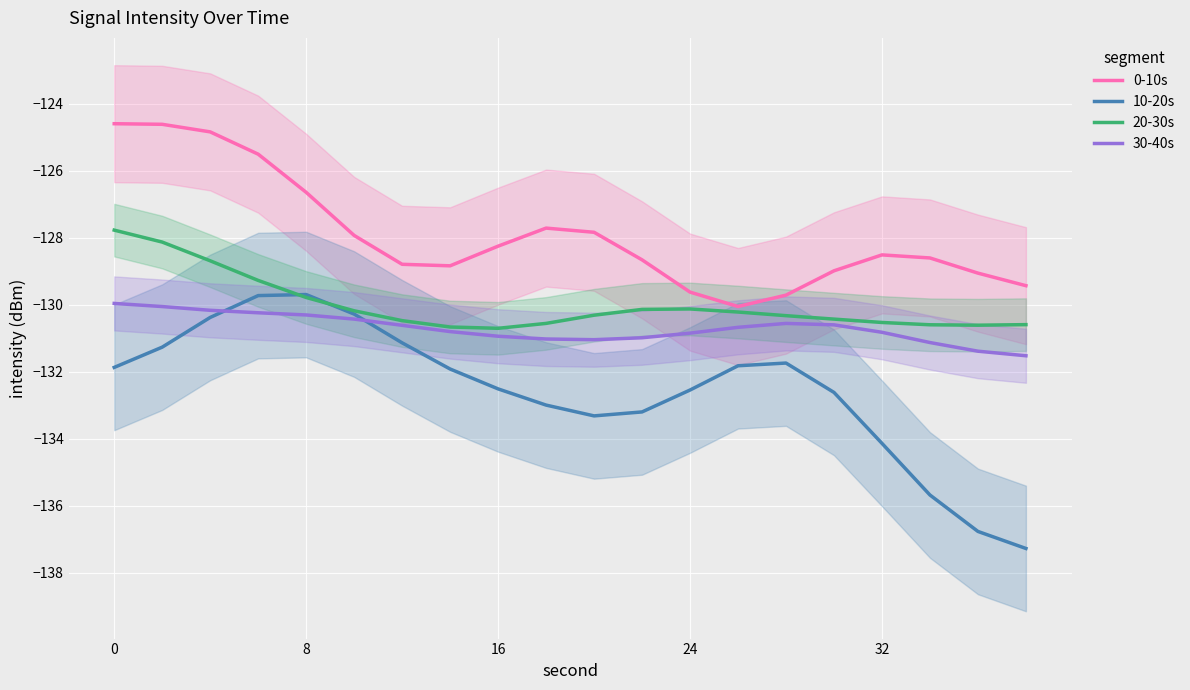

True or false: 0-10s and 30-40s intersect in this chart.

False